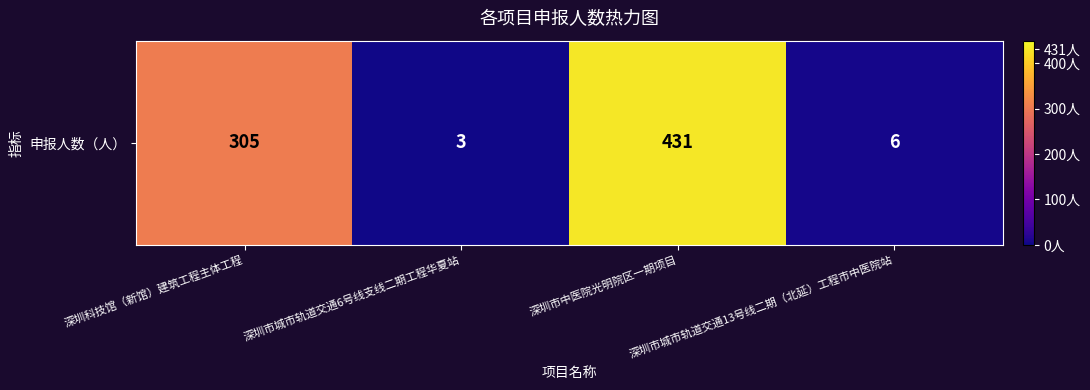

Reading left to right, what are all the values shown in this chart?

深圳科技馆（新馆）建筑工程主体工程=305	深圳市城市轨道交通6号线支线二期工程华夏站=3	深圳市中医院光明院区一期项目=431	深圳市城市轨道交通13号线二期（北延）工程市中医院站=6